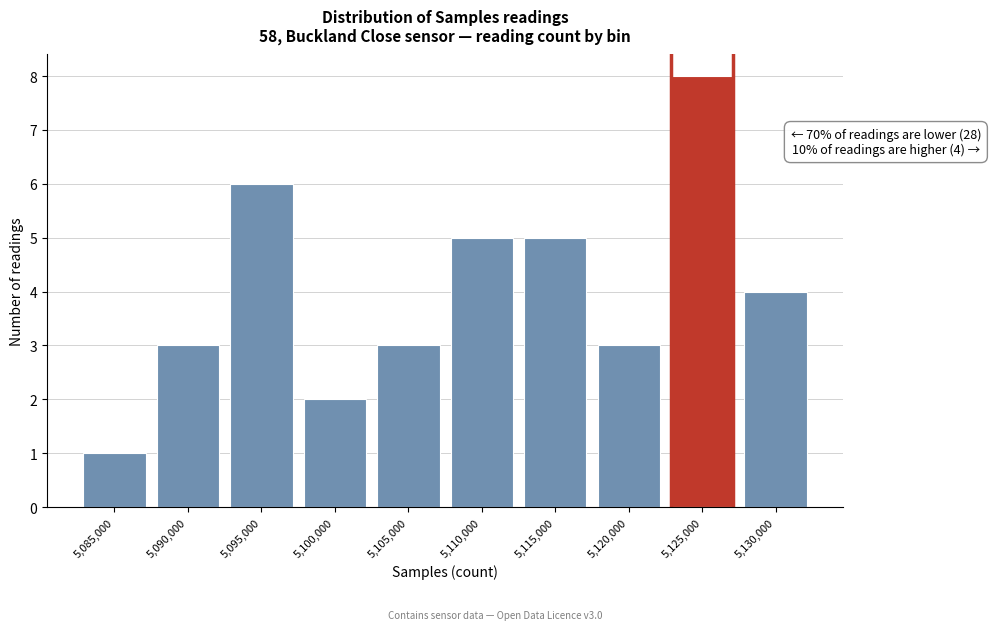

Reading right to left, list all the values displayed in this chart.

5,130,000=4	5,125,000=8	5,120,000=3	5,115,000=5	5,110,000=5	5,105,000=3	5,100,000=2	5,095,000=6	5,090,000=3	5,085,000=1